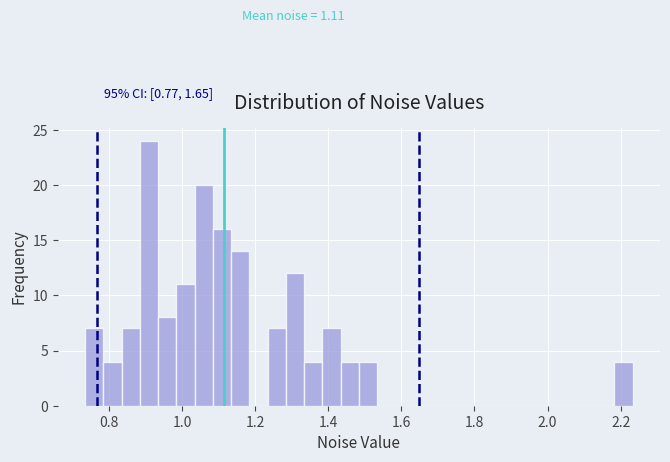

Read against the x-axis, roughly where is the centre of the tallest bar?

0.90